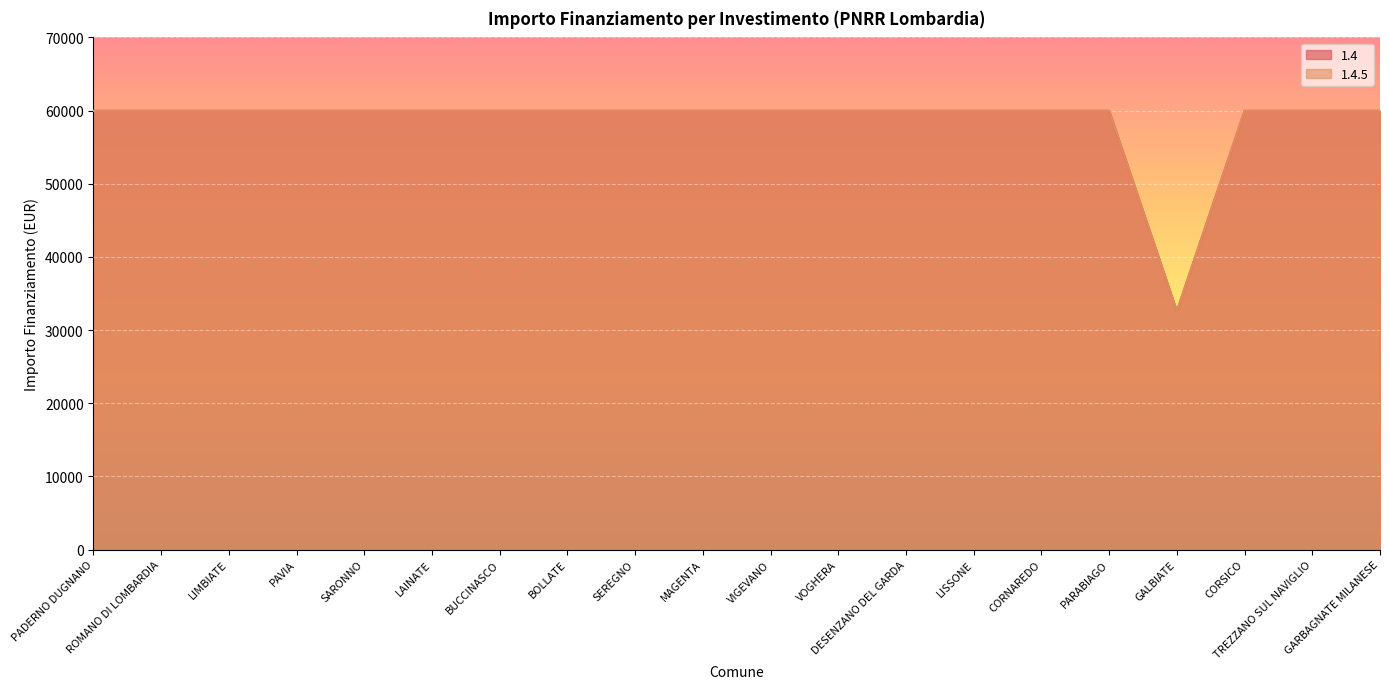

Reading left to right, extract all data points from this chart.

1.4: 59966	59966	59966	59966	59966	59966	59966	59966	59966	59966	59966	59966	59966	59966	59966	59966	32589	59966	59966	59966
1.4.5: 59966	59966	59966	59966	59966	59966	59966	59966	59966	59966	59966	59966	59966	59966	59966	59966	32589	59966	59966	59966